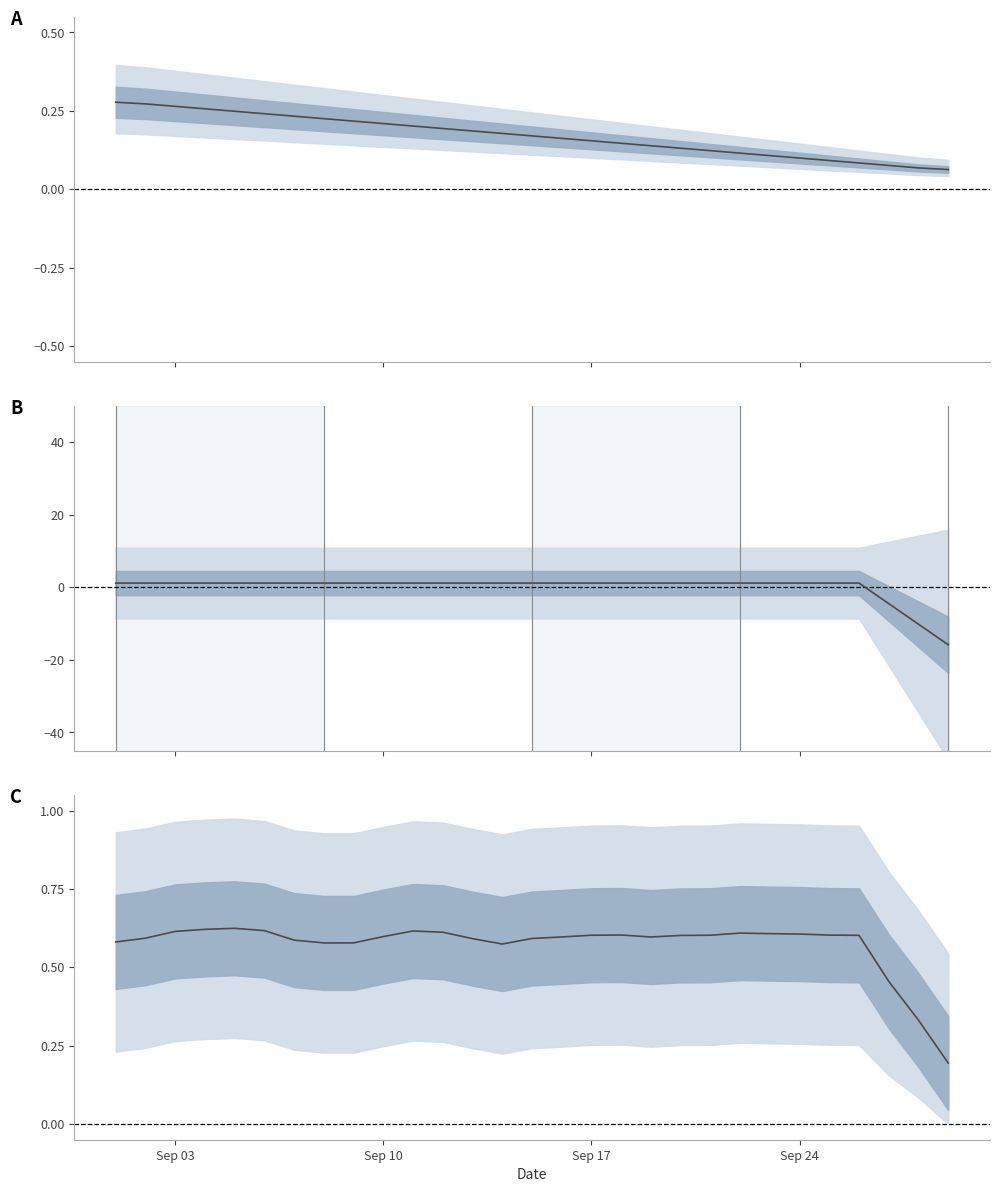

How many values are between 0 and 1?

29